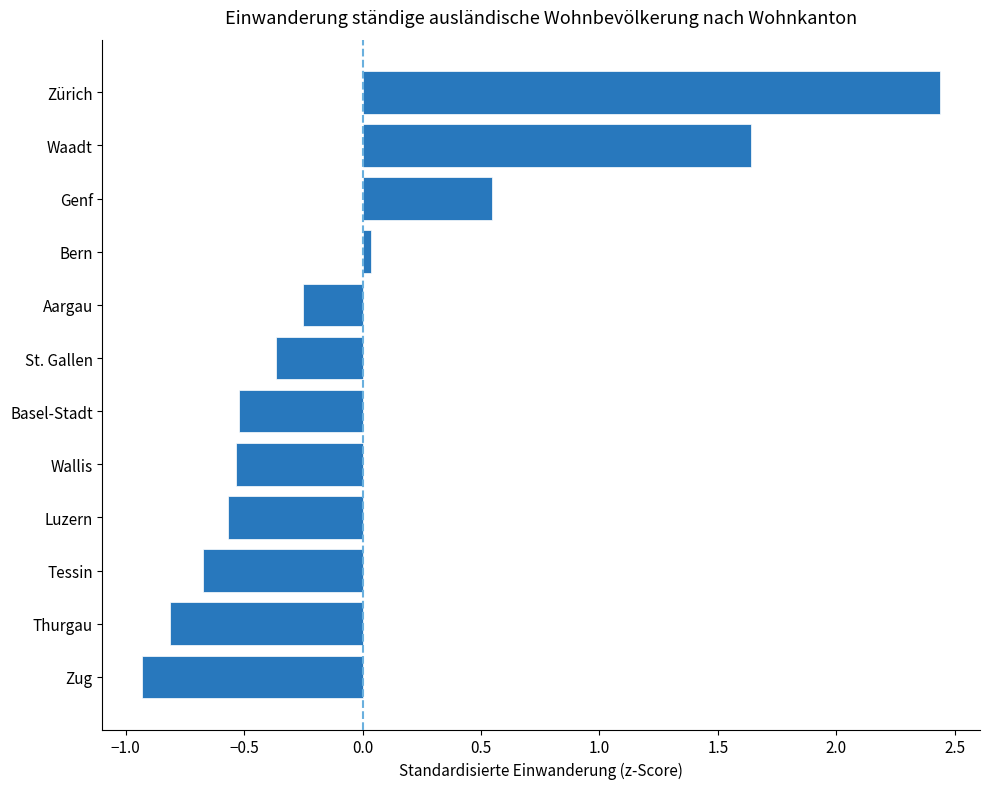

How many positive values are there?

4